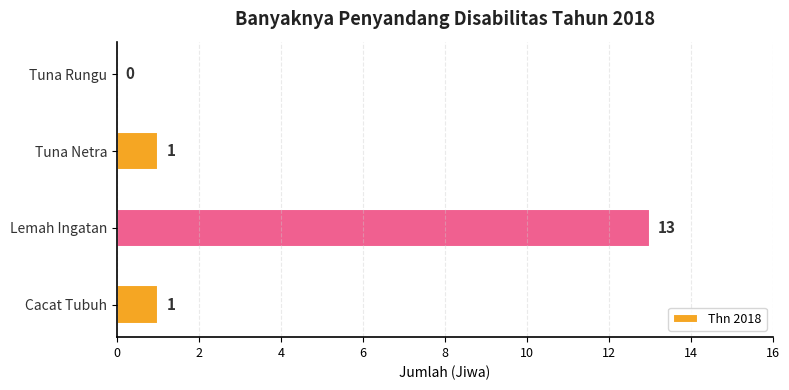

Reading bottom to top, transcribe all the data shown in this chart.

Cacat Tubuh=1	Lemah Ingatan=13	Tuna Netra=1	Tuna Rungu=0